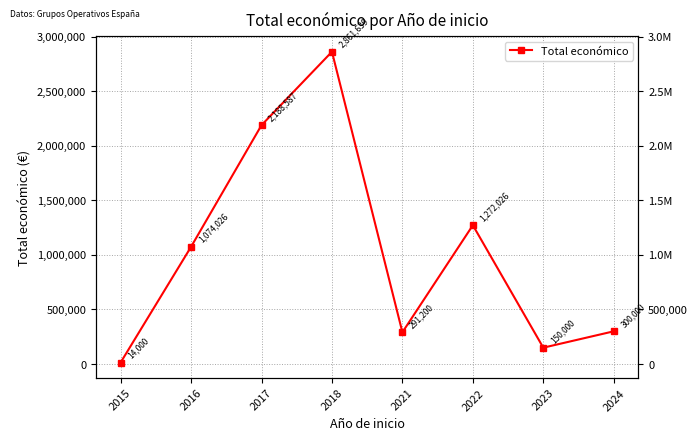

How many lines are shown in the chart?

1